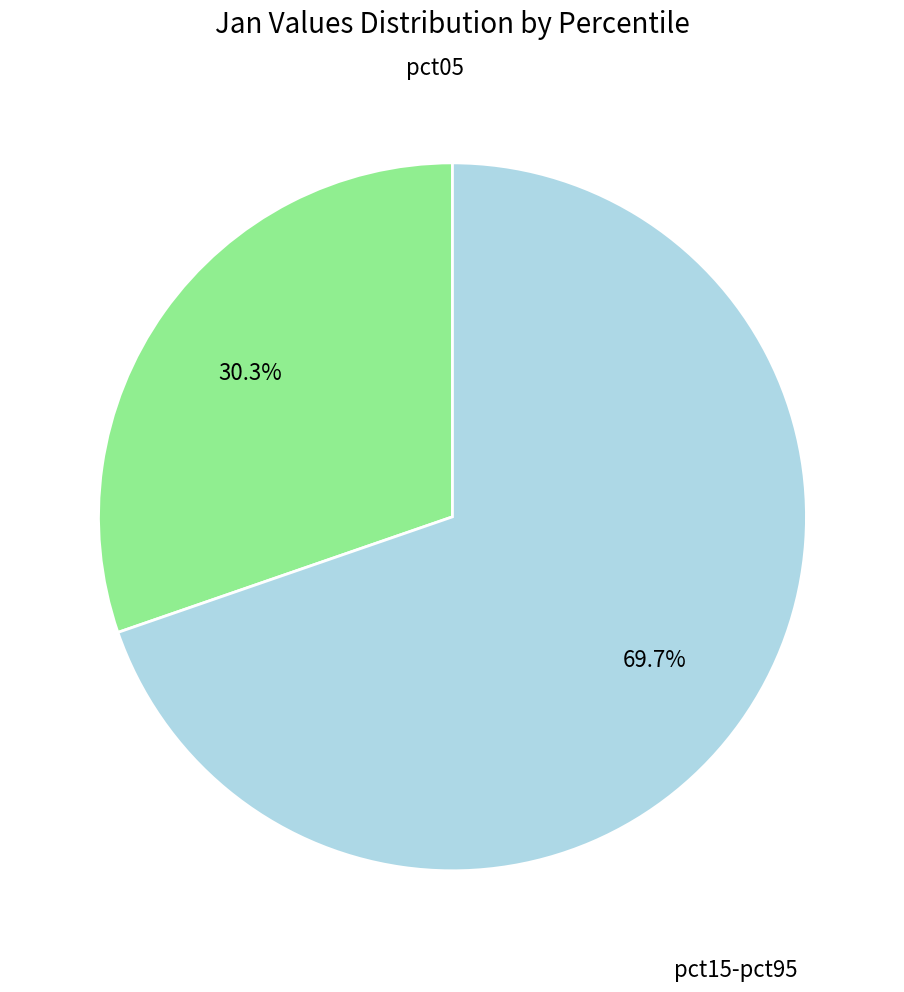

Count the number of slices in the pie.

2